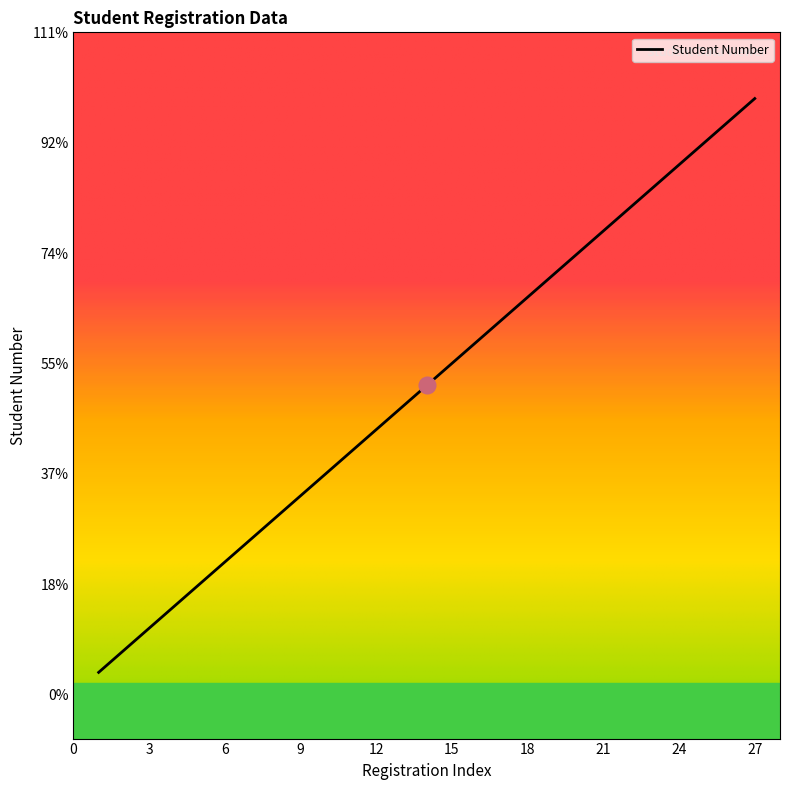

What is the label of the 2nd point from the right?

1533011820